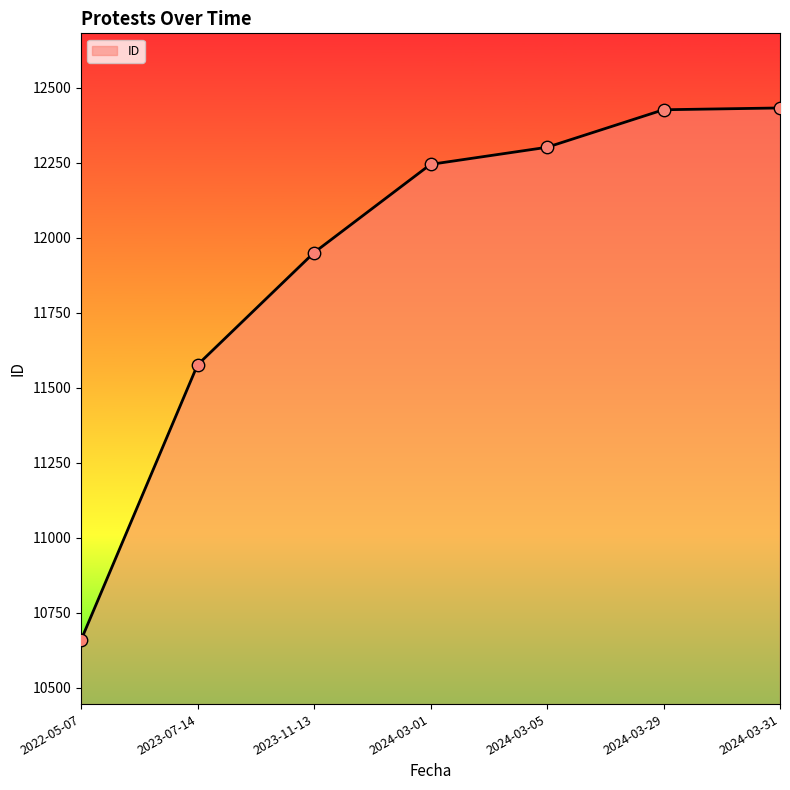

Which has a higher value, 2022-05-07 or 2023-11-13?

2023-11-13